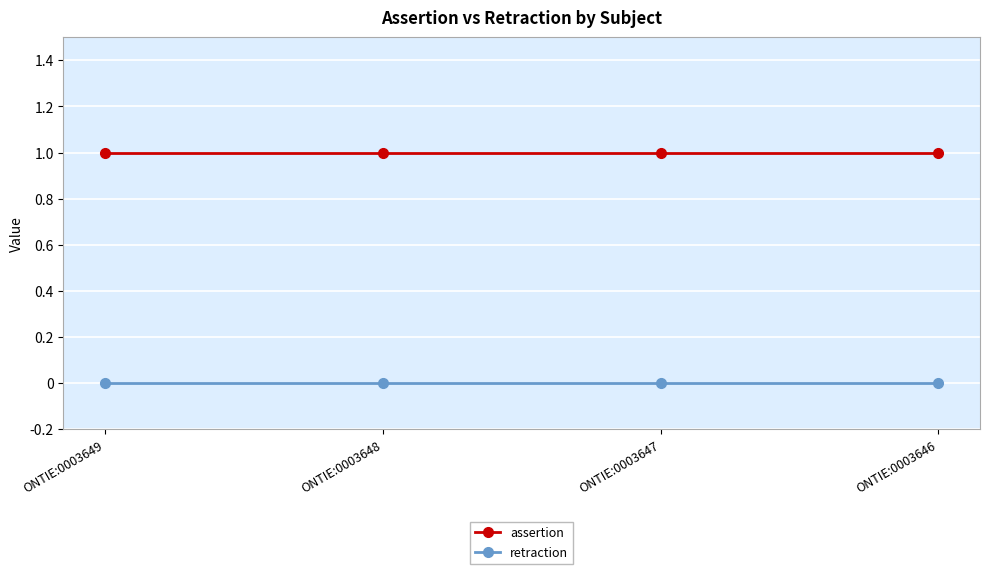

What is the total value across all series at ONTIE:0003647?

1